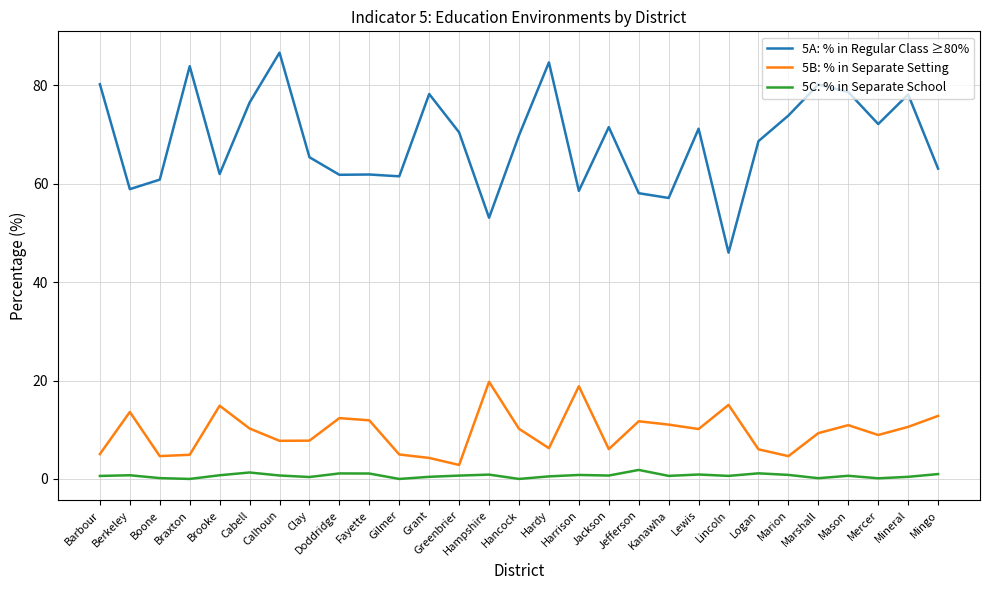

How many lines are shown in the chart?

3